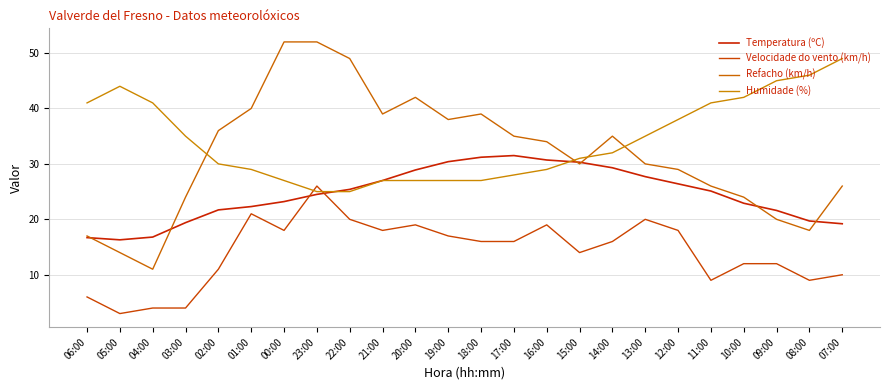

What is the maximum value for Temperatura (ºC)?

31.5